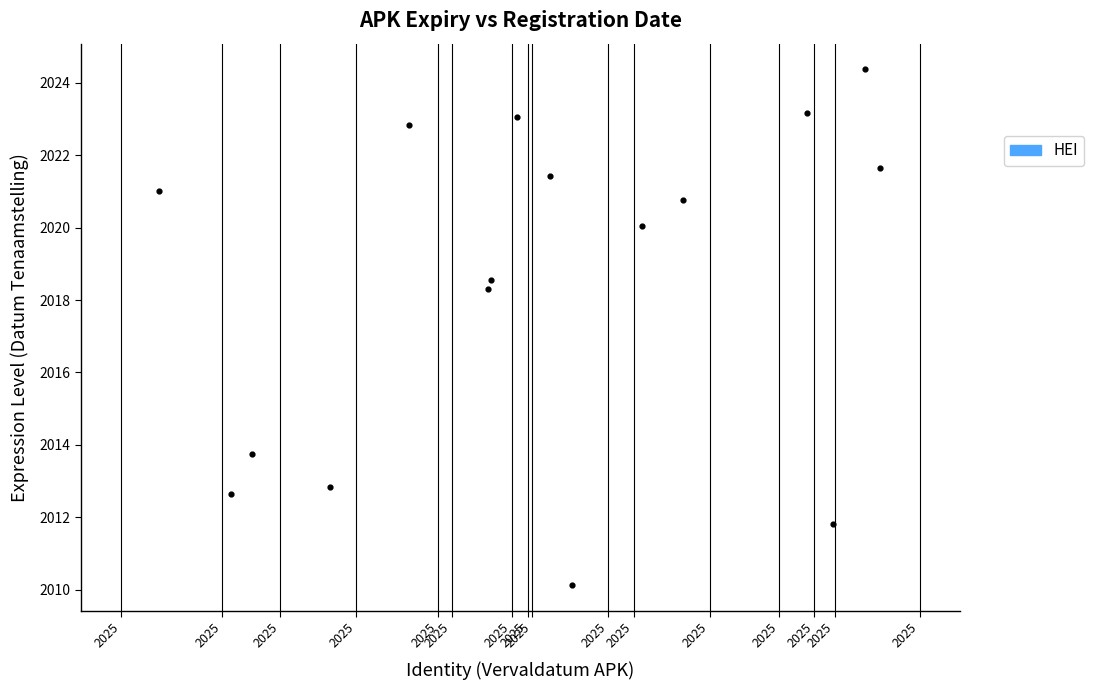

What is the range of X values (max minus min)?

0.9